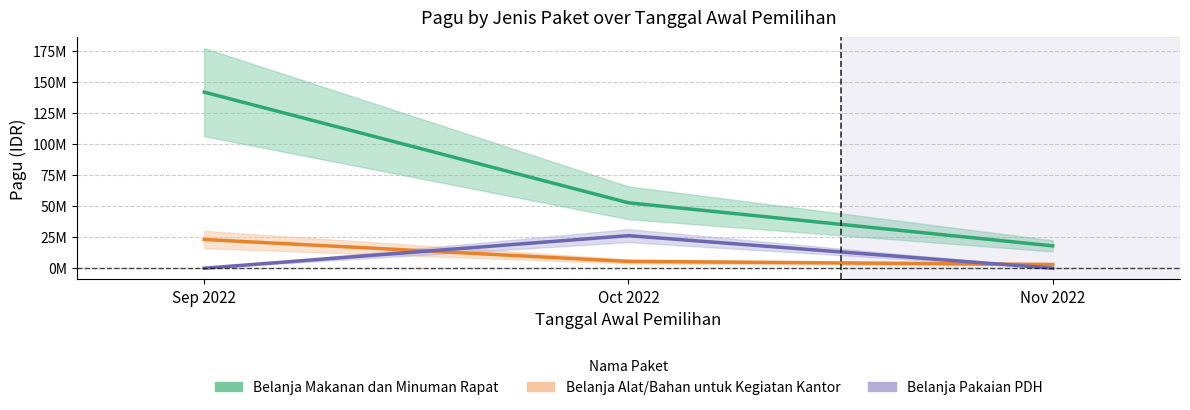

What is the label of the 1st point from the left?

Sep 2022